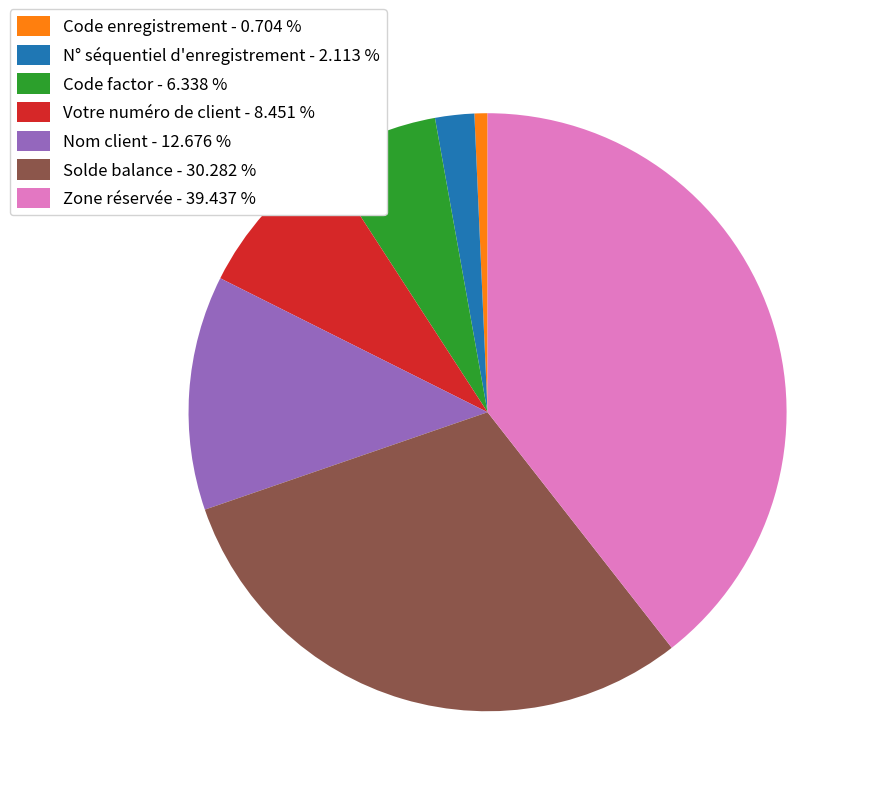

The Solde balance slice represents 44% of the pie. True or false?

False